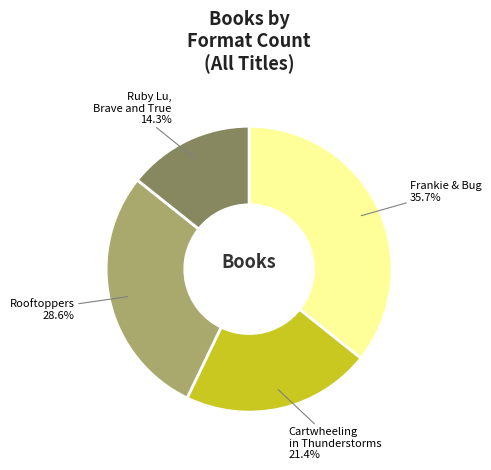

Is there any slice that represents more than half of the pie?

No